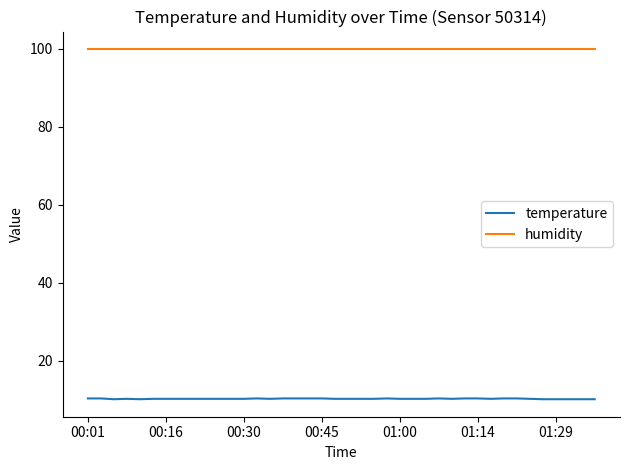

Which series has the largest total across all categories?

humidity